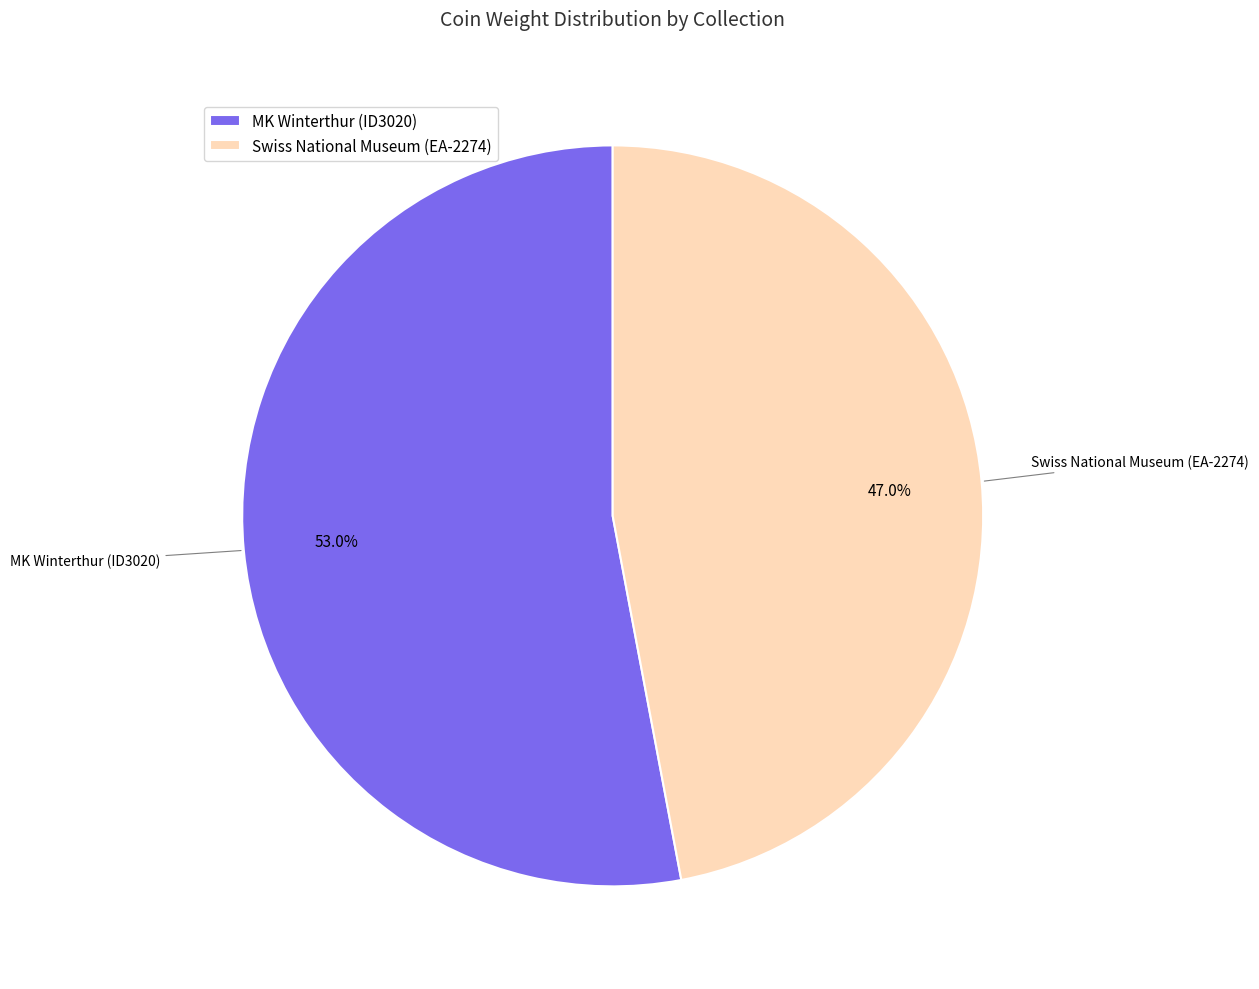

Is there any slice that represents more than half of the pie?

Yes